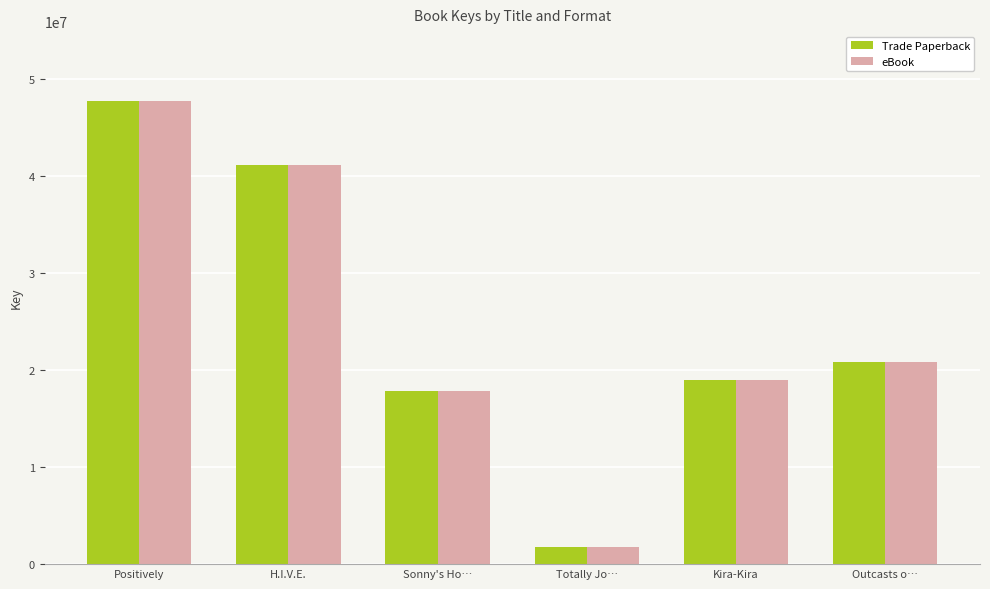

Is it true that eBook equals 25786628 at Sonny's Ho…?

False